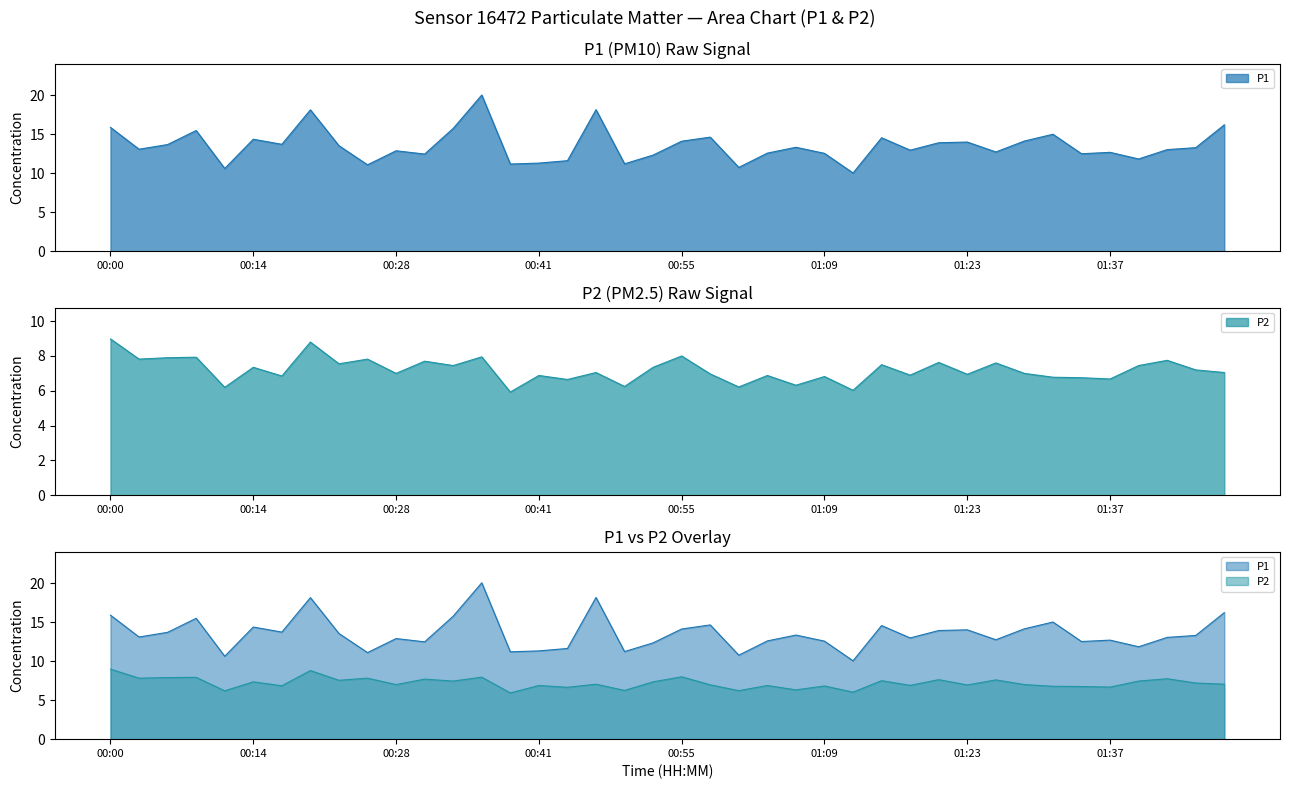

What are all the series names shown in the legend?

P1, P2